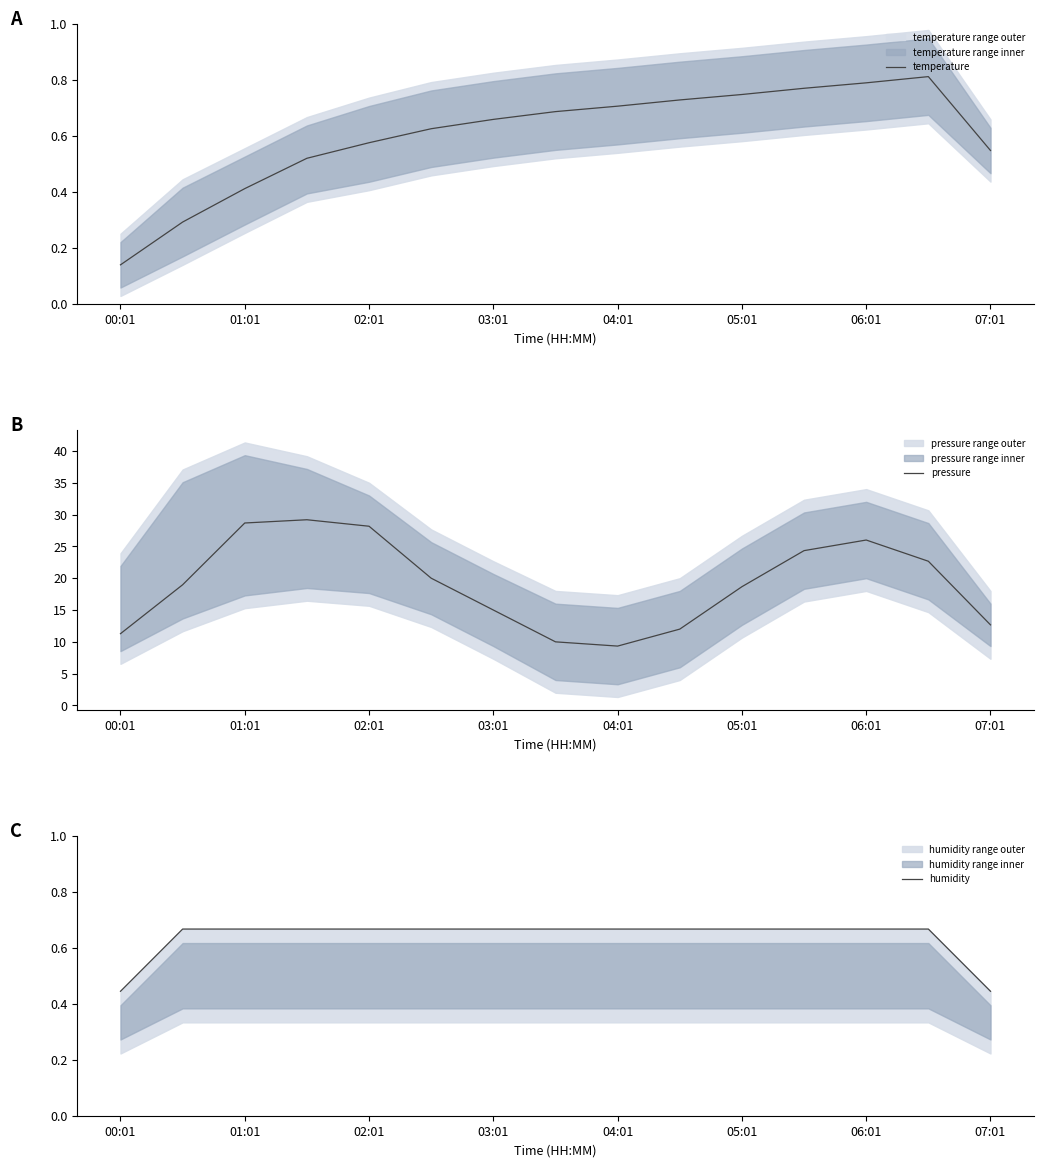

What are all the series names shown in the legend?

temperature, pressure, humidity